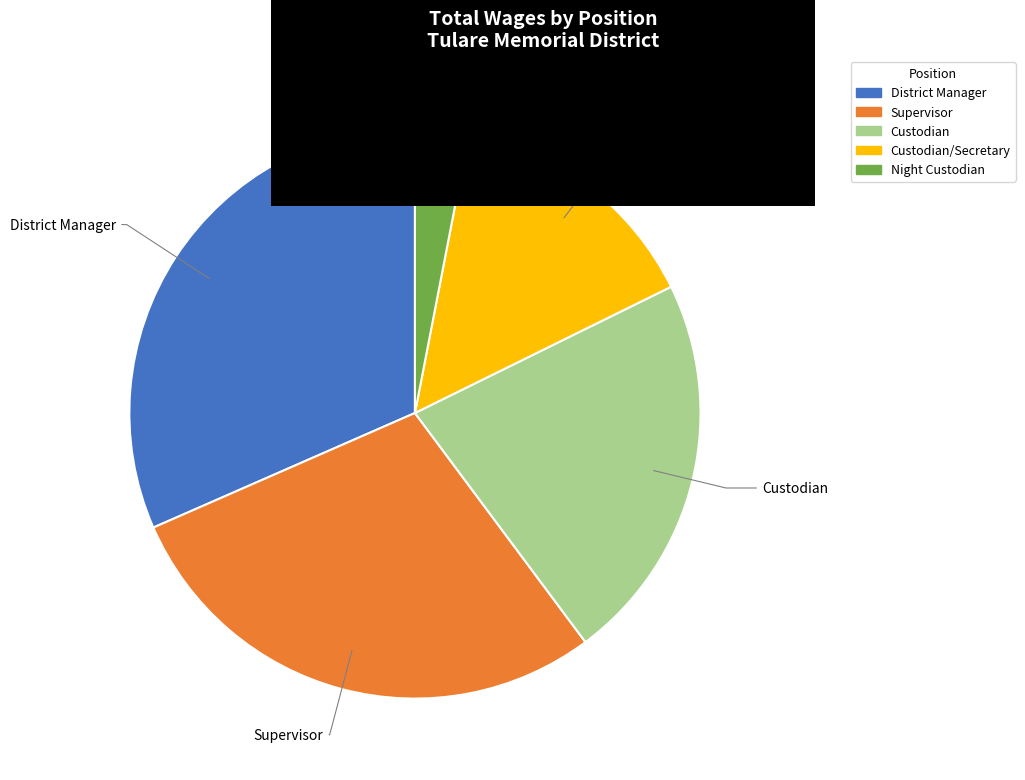

Is there any slice that represents more than half of the pie?

No